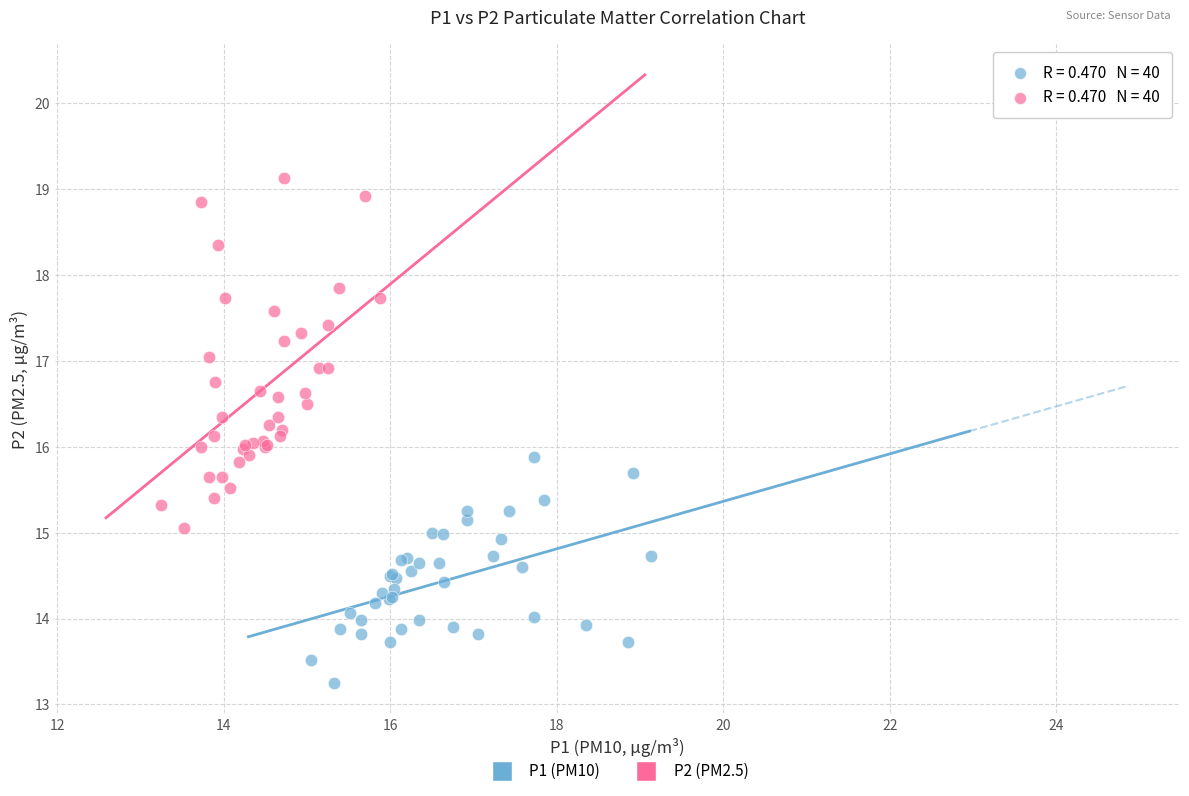

Which series has the widest spread of Y values?

P2 (PM2.5)